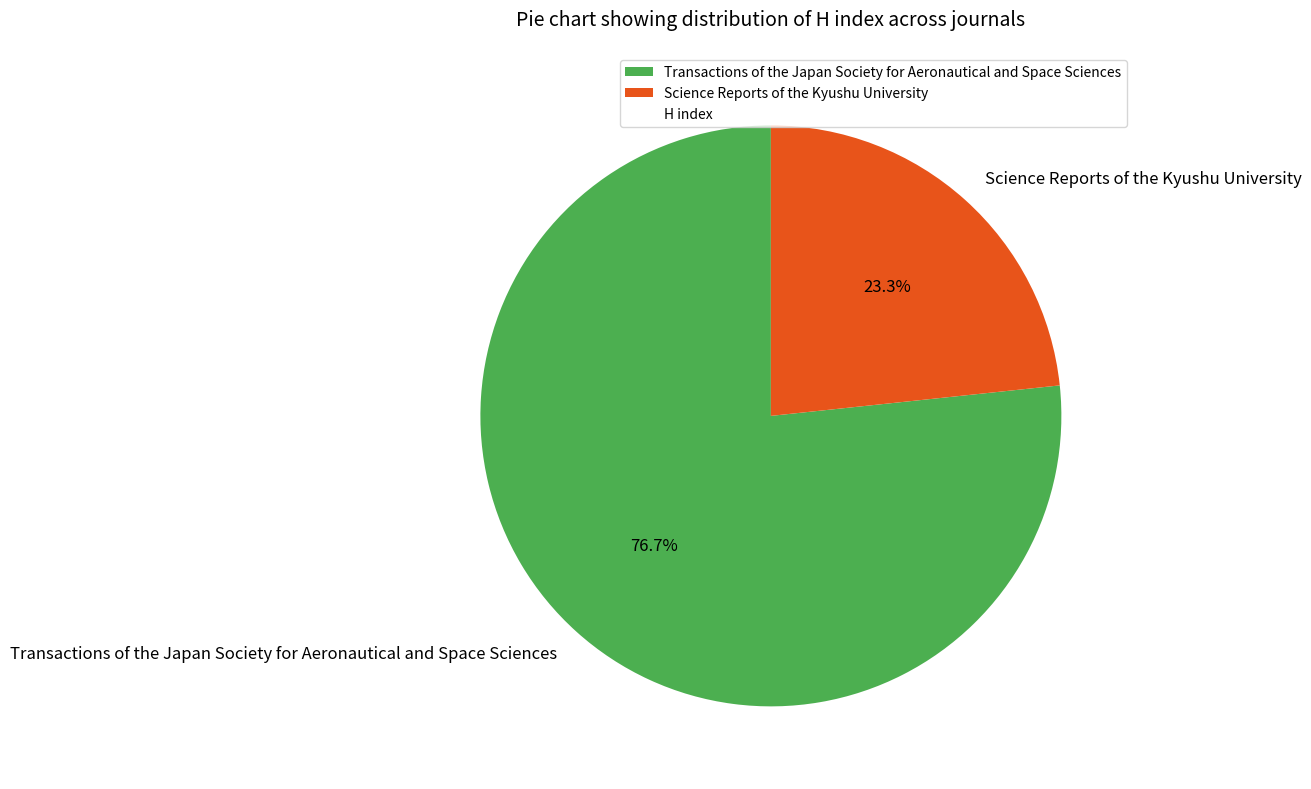

What is the total percentage of Transactions of the Japan Society for Aeronautical and Space Sciences and Science Reports of the Kyushu University?

100.0%